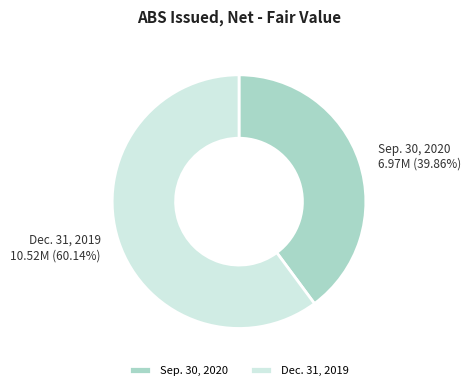

What is the largest slice in the pie chart?

Dec. 31, 2019